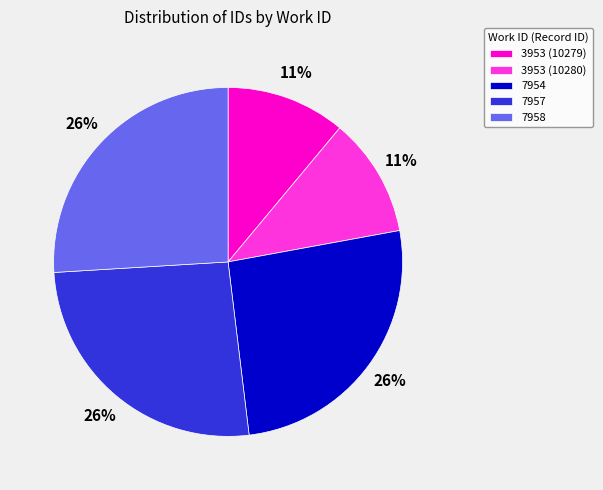

What is the ratio of the value at 3953 (10279) to the value at 7957?

0.4